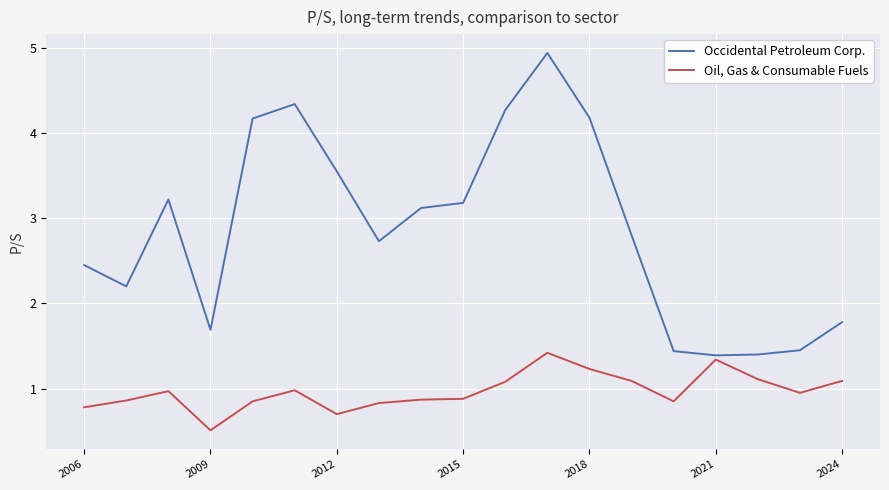

What is the highest value of the Occidental Petroleum Corp. series?

4.9